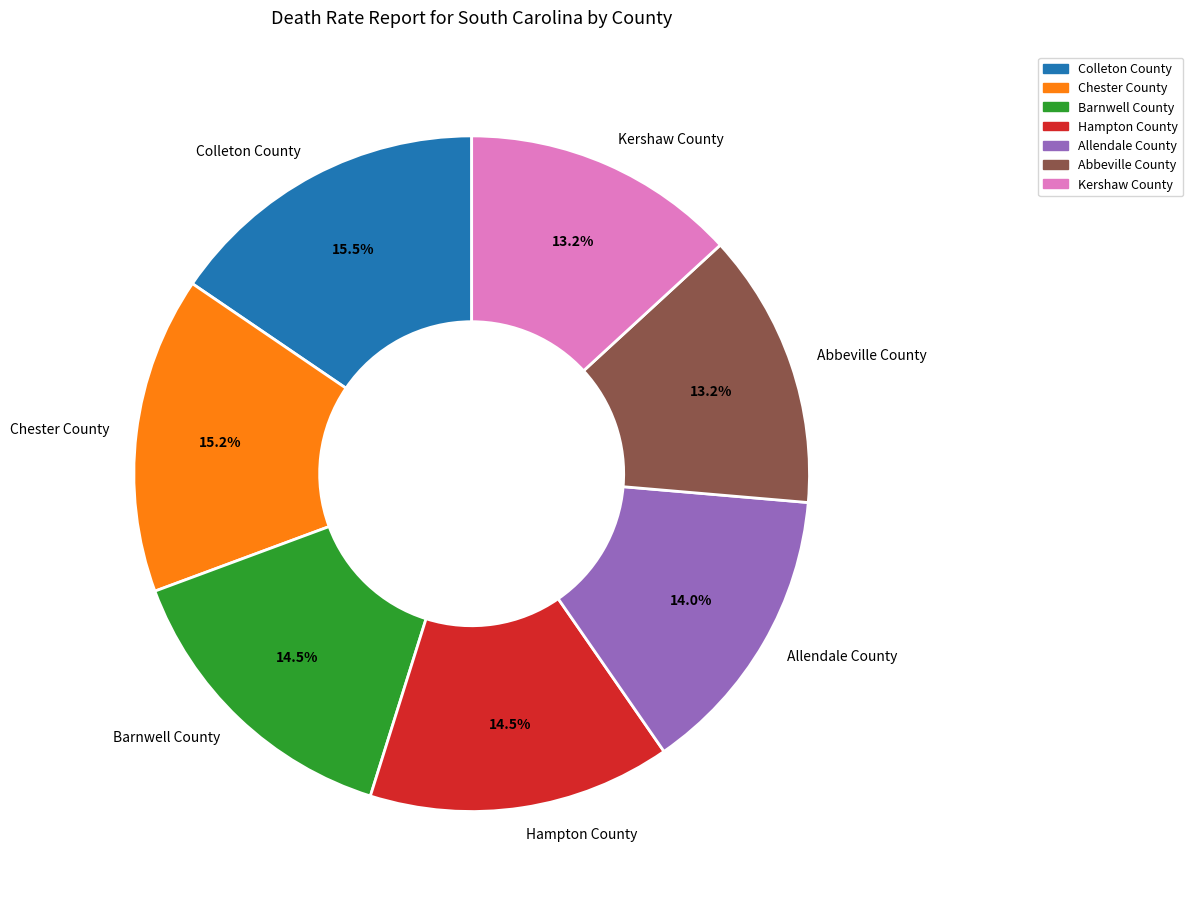

What is the ratio of the value at Allendale County to the value at Colleton County?

0.9